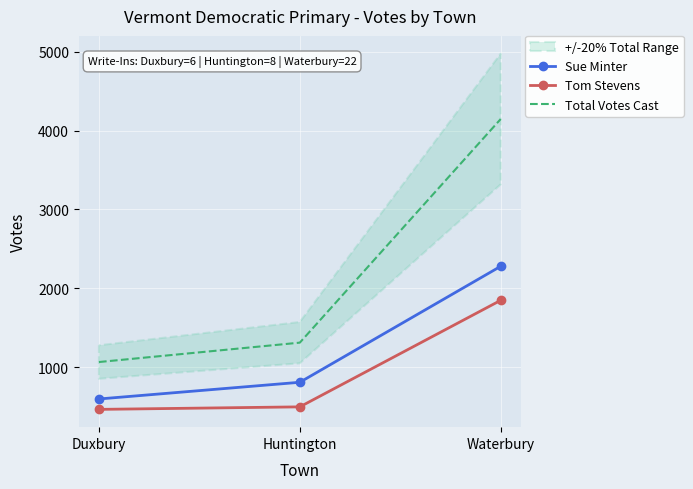

How many Sue Minter values are between 595 and 2279?

3